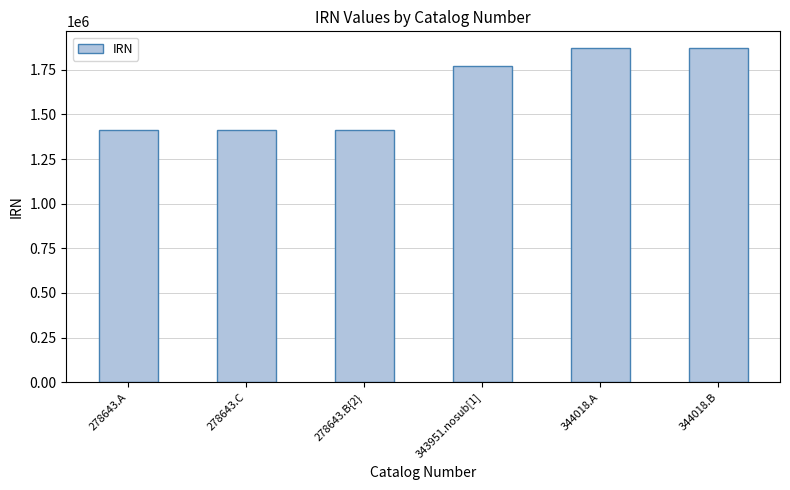

What is the maximum value shown in the chart?

1871796